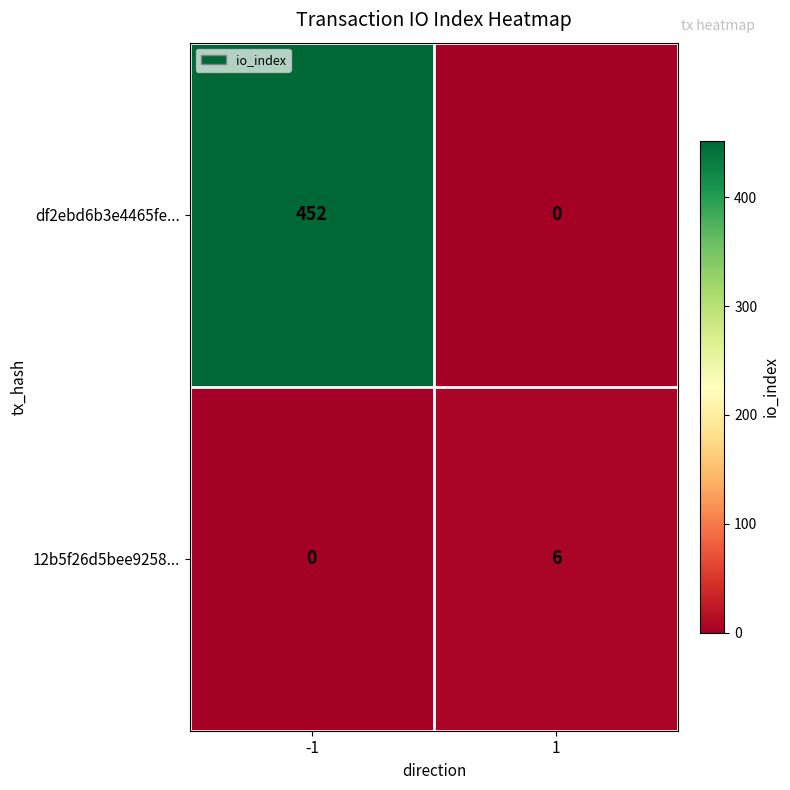

Which series changed the most between -1 and 1?

df2ebd6b3e4465fe...